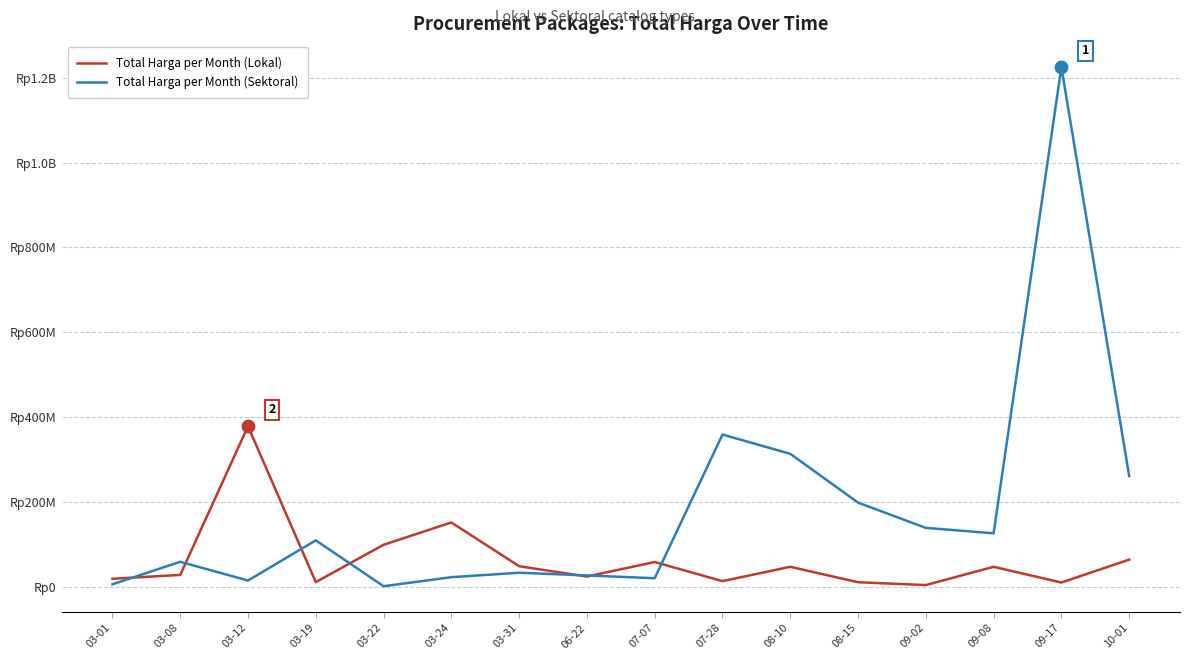

At how many categories does at least one series exceed 825727976?

1